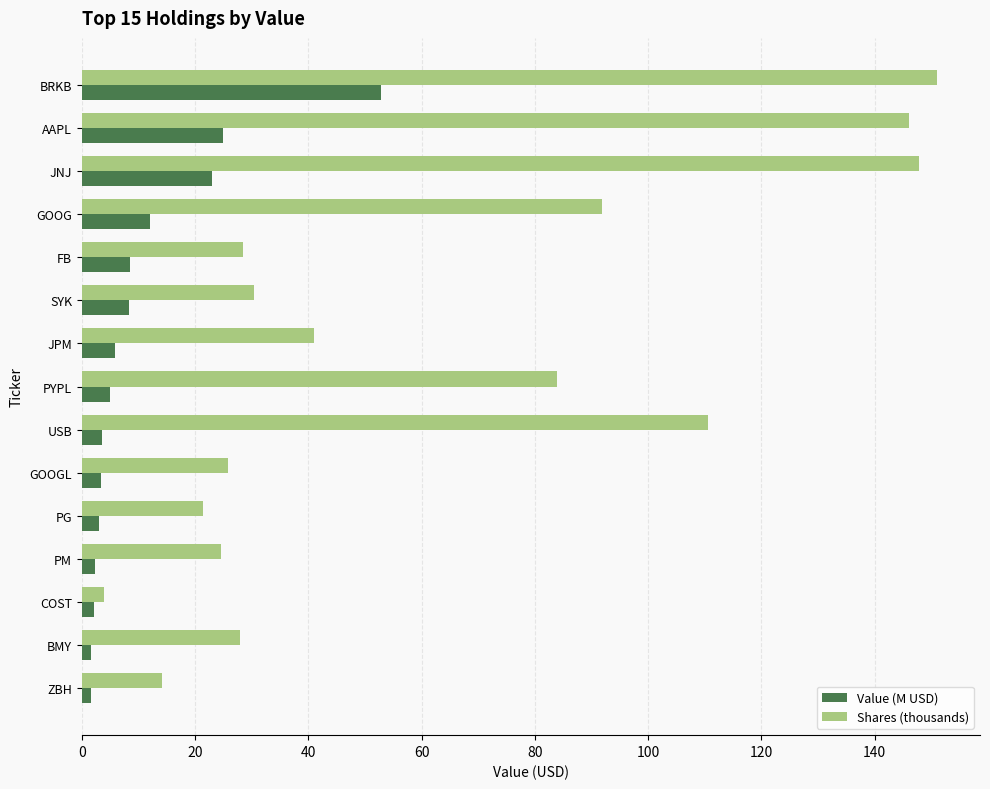

Which series has the largest total across all categories?

Shares (thousands)